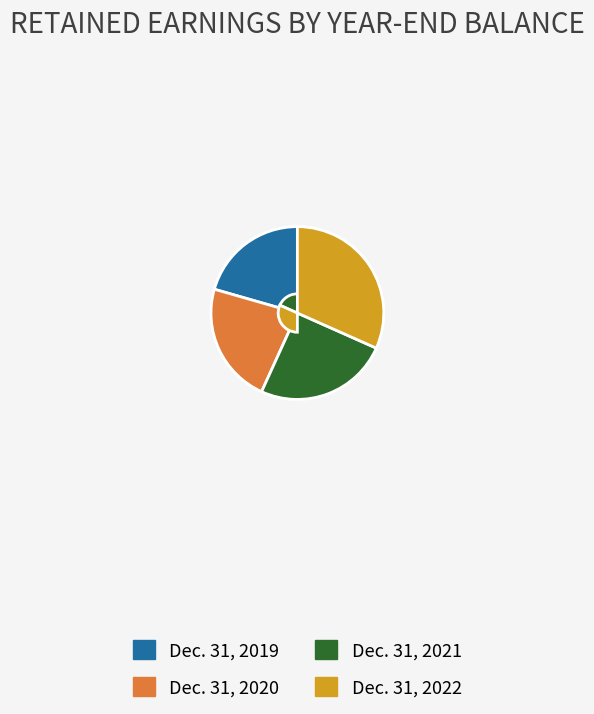

Which has a higher value, Dec. 31, 2022 or Dec. 31, 2019?

Dec. 31, 2022